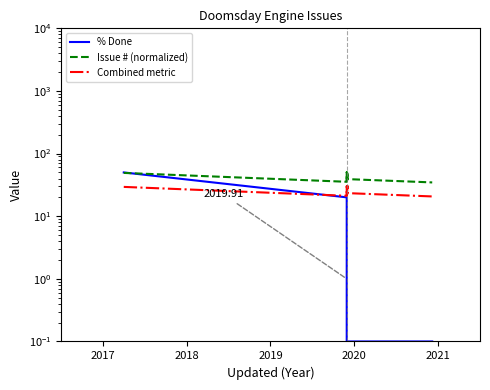

True or false: % Done has more than 1 interior local peaks.

False